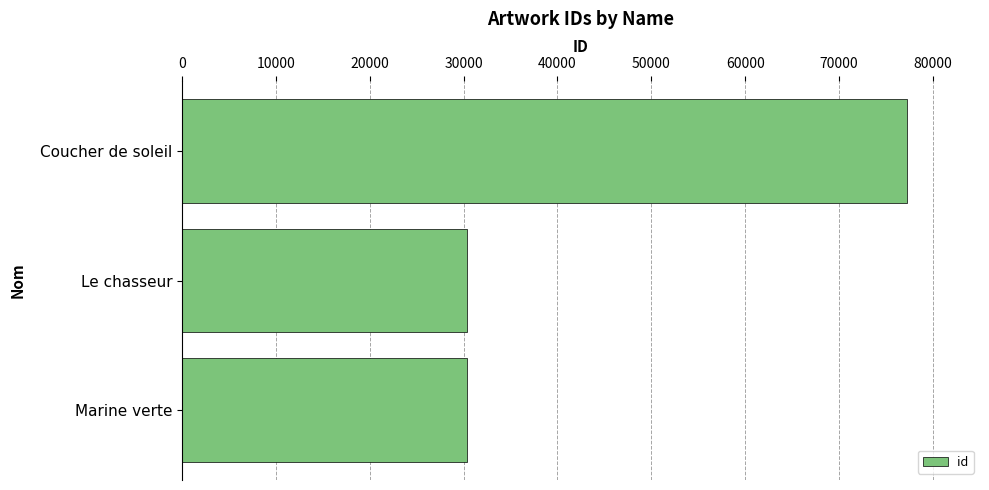

At which label is the value closest to 53830?

Marine verte